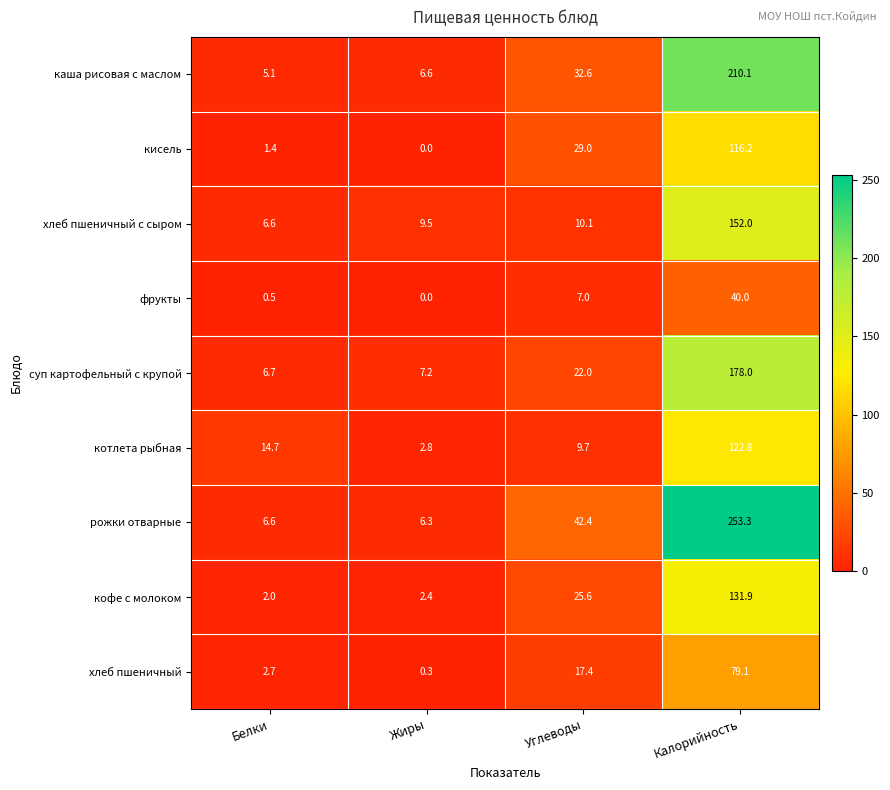

Rank the series by their maximum value, from highest to lowest.

рожки отварные, каша рисовая с маслом, суп картофельный с крупой, хлеб пшеничный с сыром, кофе с молоком, котлета рыбная, кисель, хлеб пшеничный, фрукты